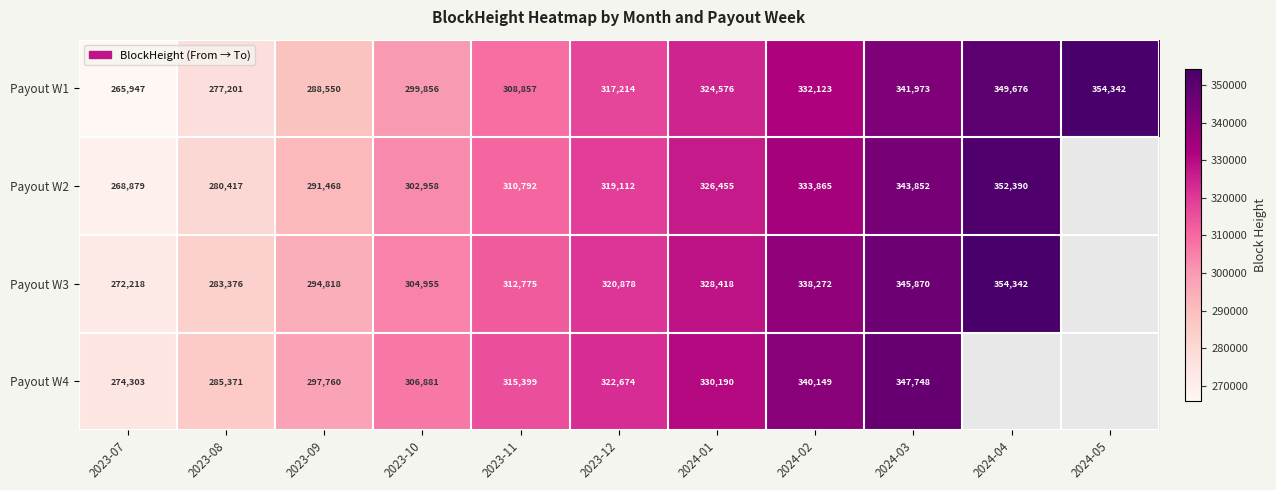

What is the sum of all Payout W1 values?

3460315